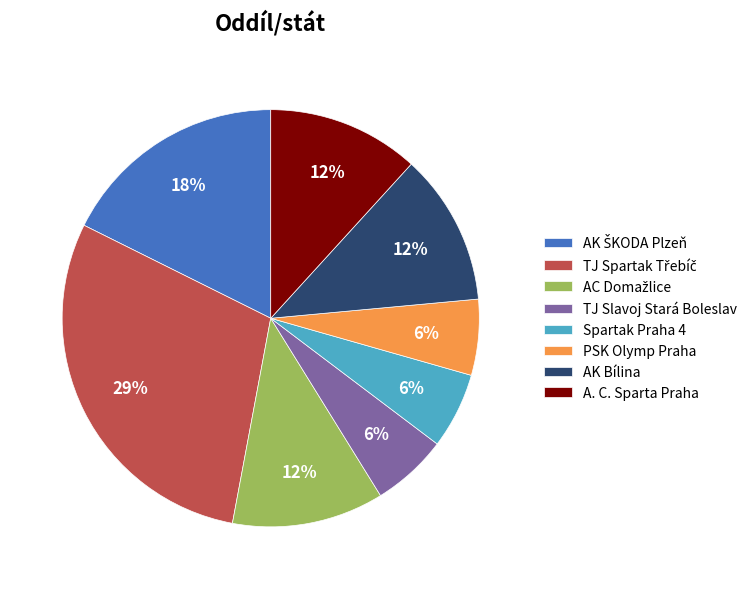

Does any single category account for the majority?

No